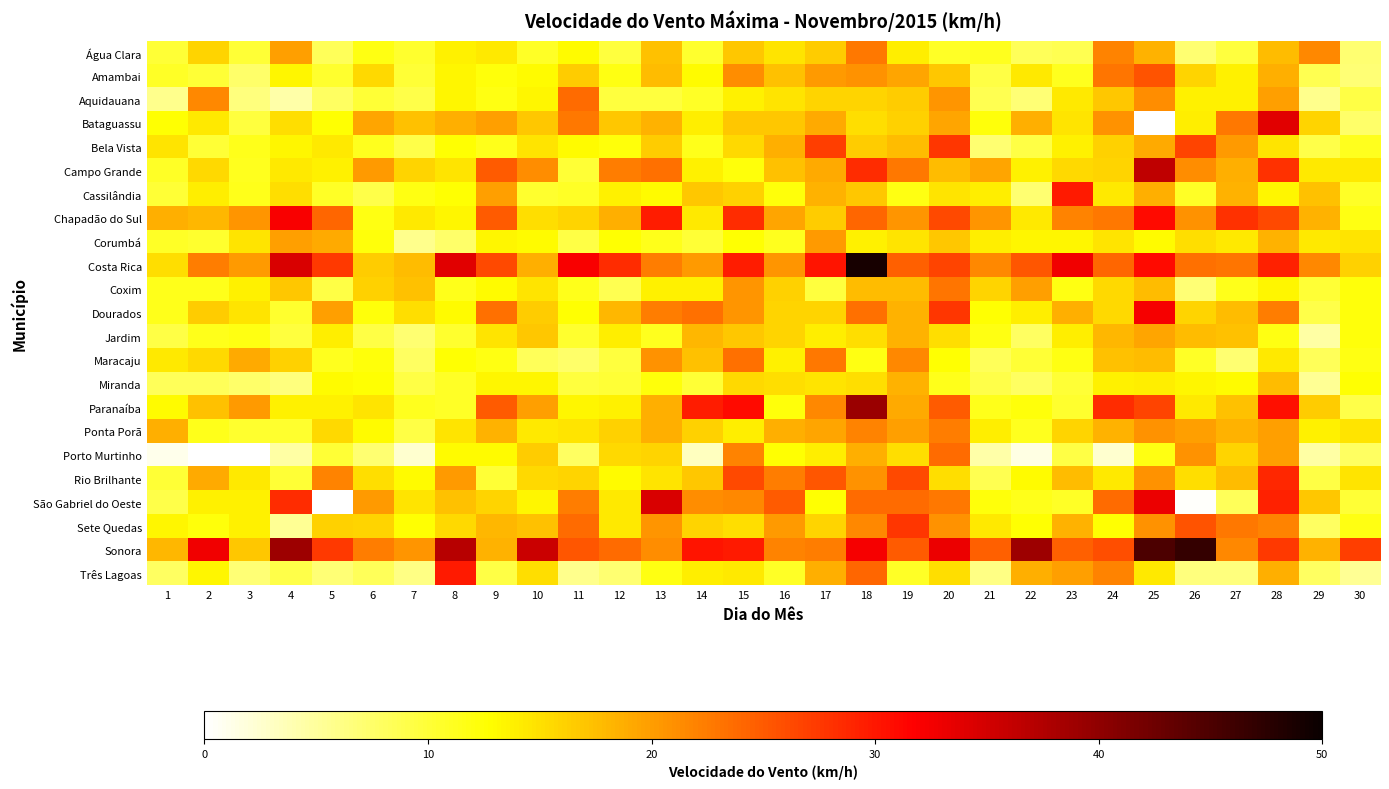

At which category is the sum across all series the highest?

18